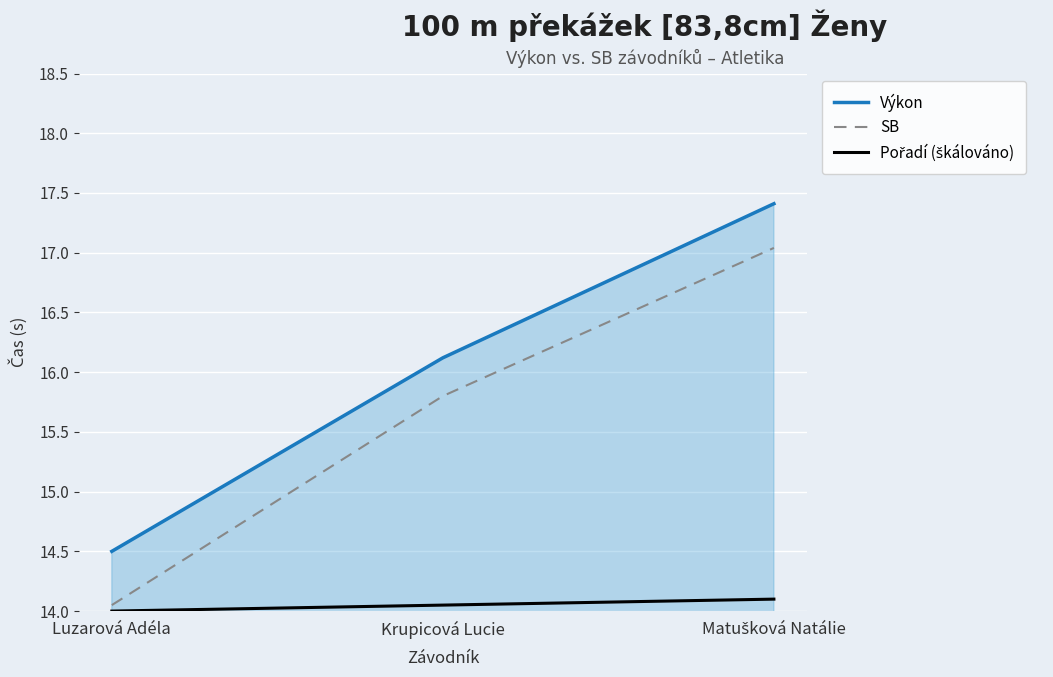

At which label does SB reach its minimum?

Luzarová Adéla